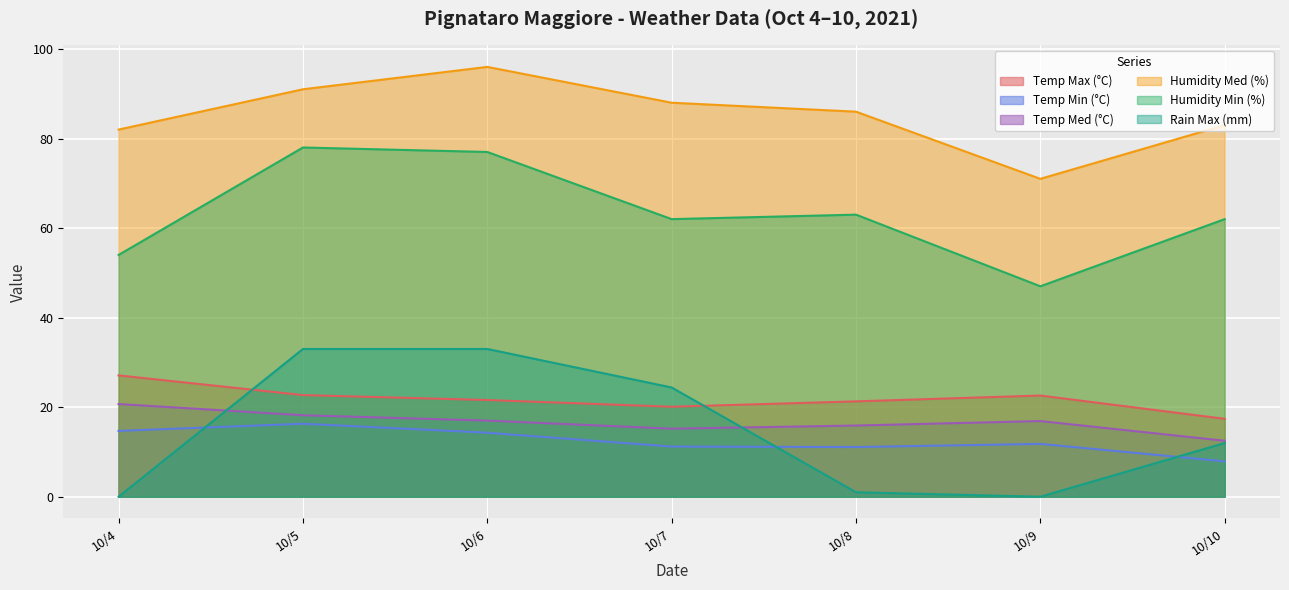

At which label does Temp Min (°C) first exceed 11?

10/4